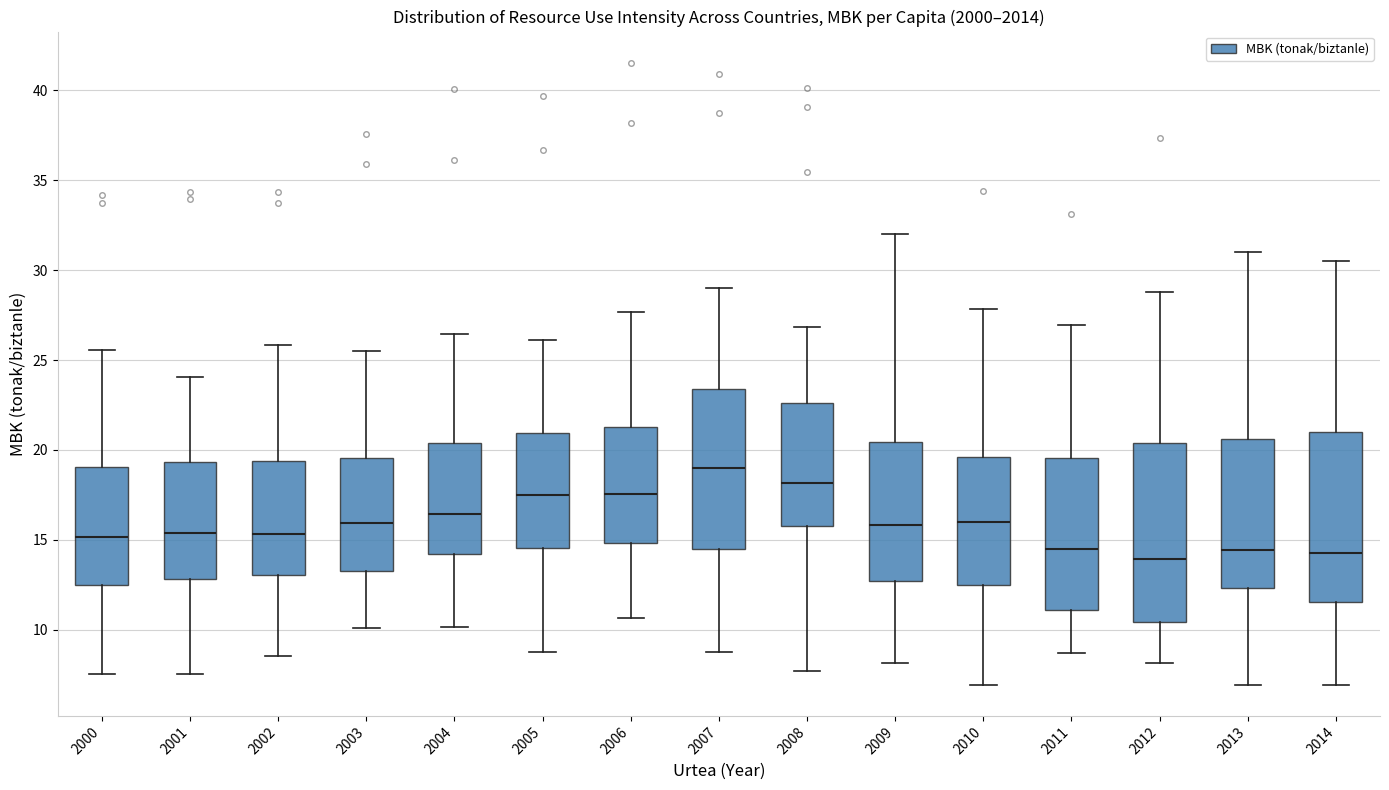

Comparing the boxes themselves (not the whiskers), which one is the tallest?

2012